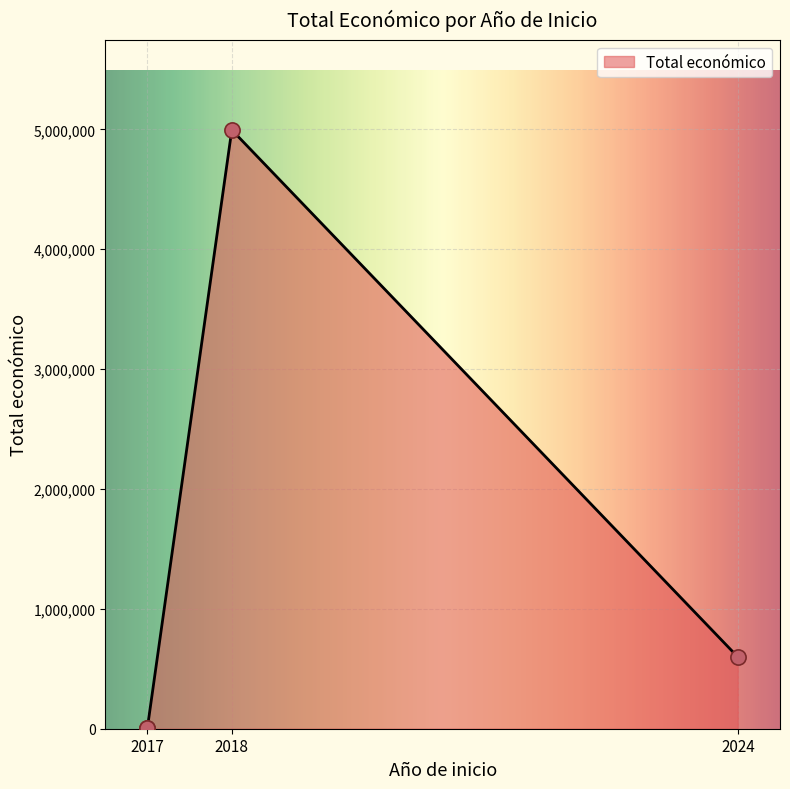

Which has a higher value, 2024 or 2017?

2024